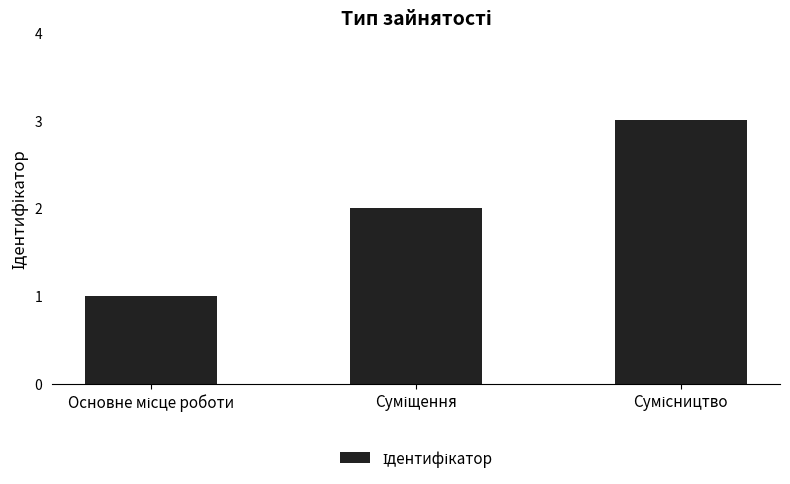

What is the sum of all values?

6